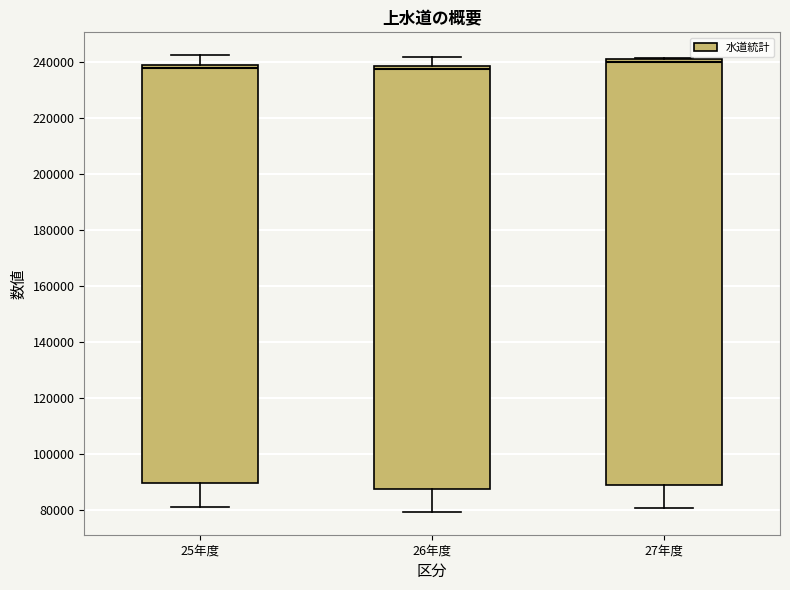

Which box's median line is the highest?

27年度